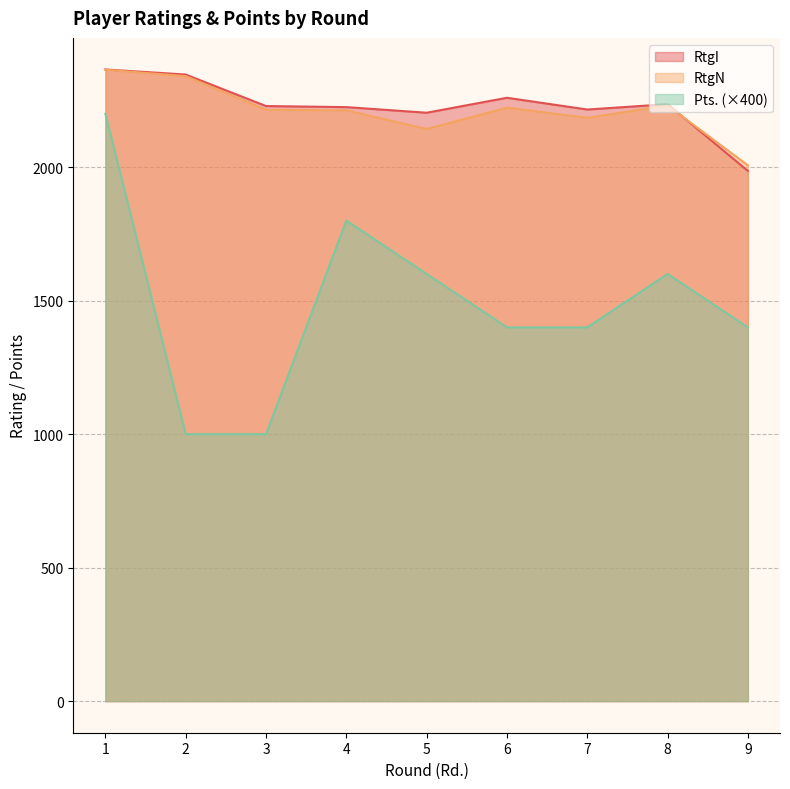

At 9, list the series in order from largest to smallest.

RtgN, RtgI, Pts. (×400)